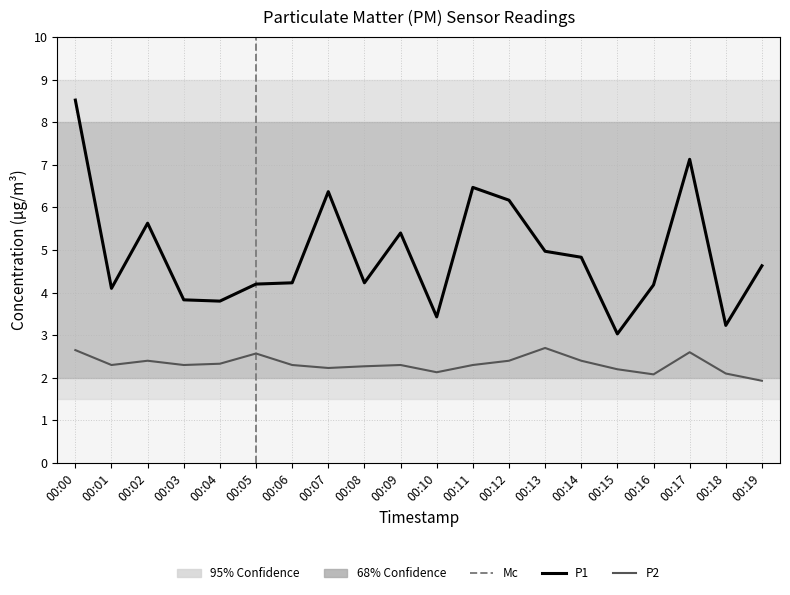

Where is the first local maximum for P1?

00:02